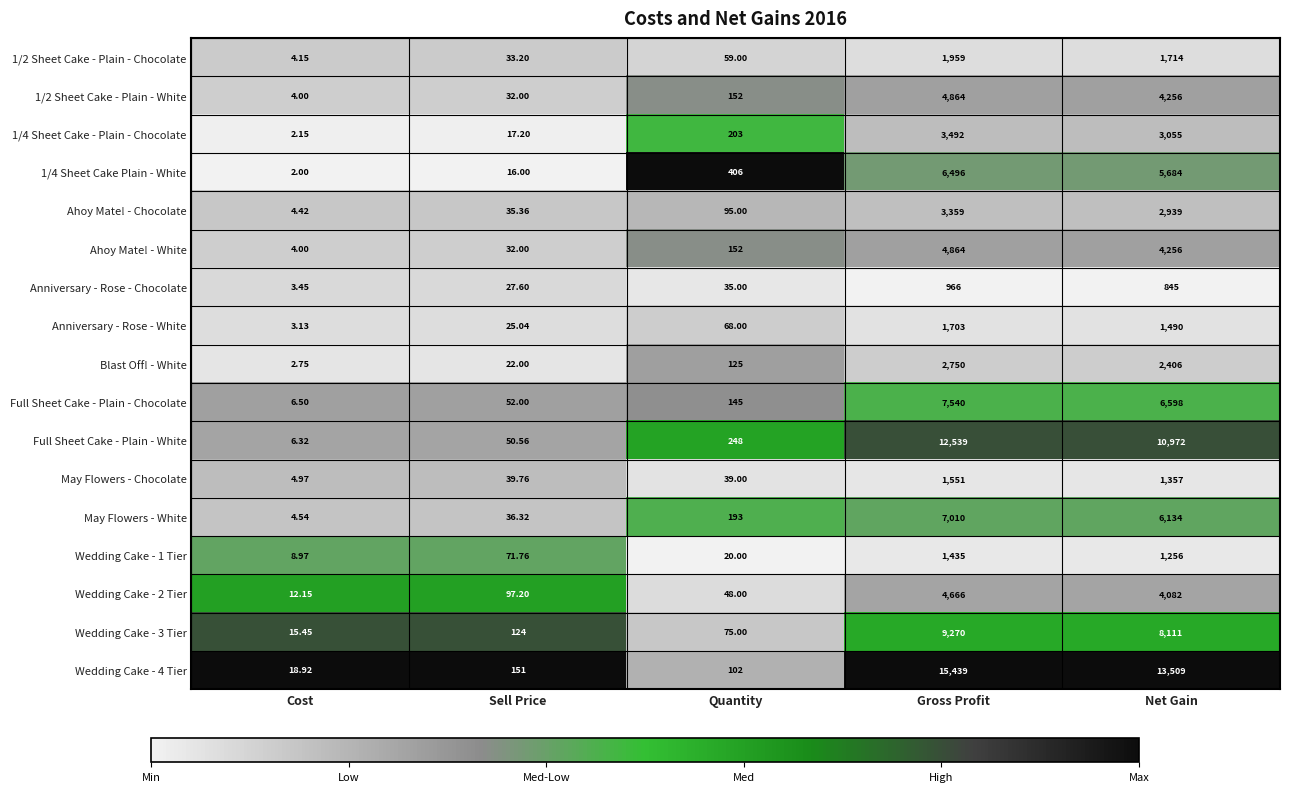

At which label is 1/4 Sheet Cake - Plain - Chocolate closest to 1747?

Net Gain